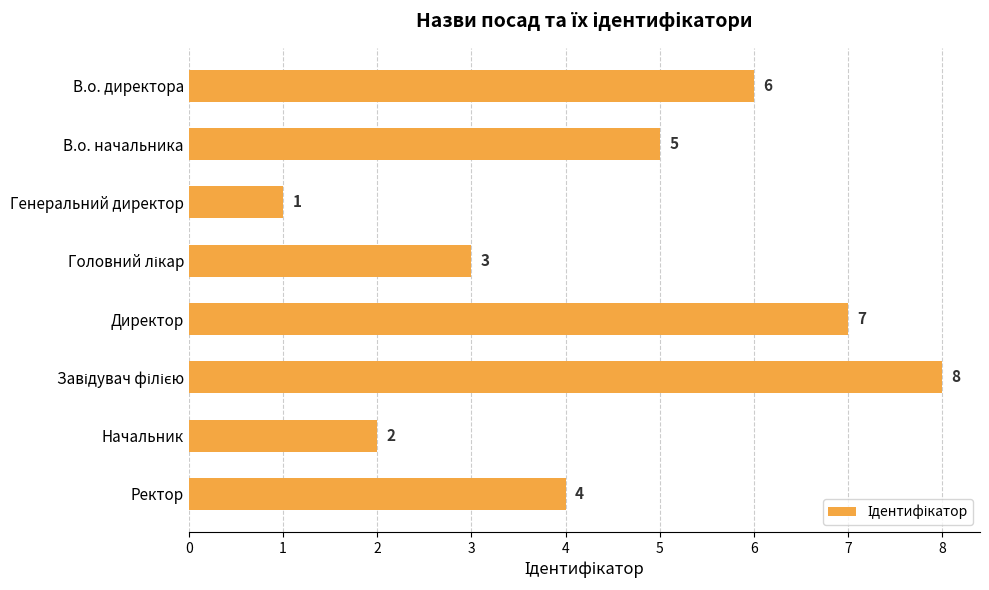

Which label corresponds to the smallest value in the chart?

Генеральний директор